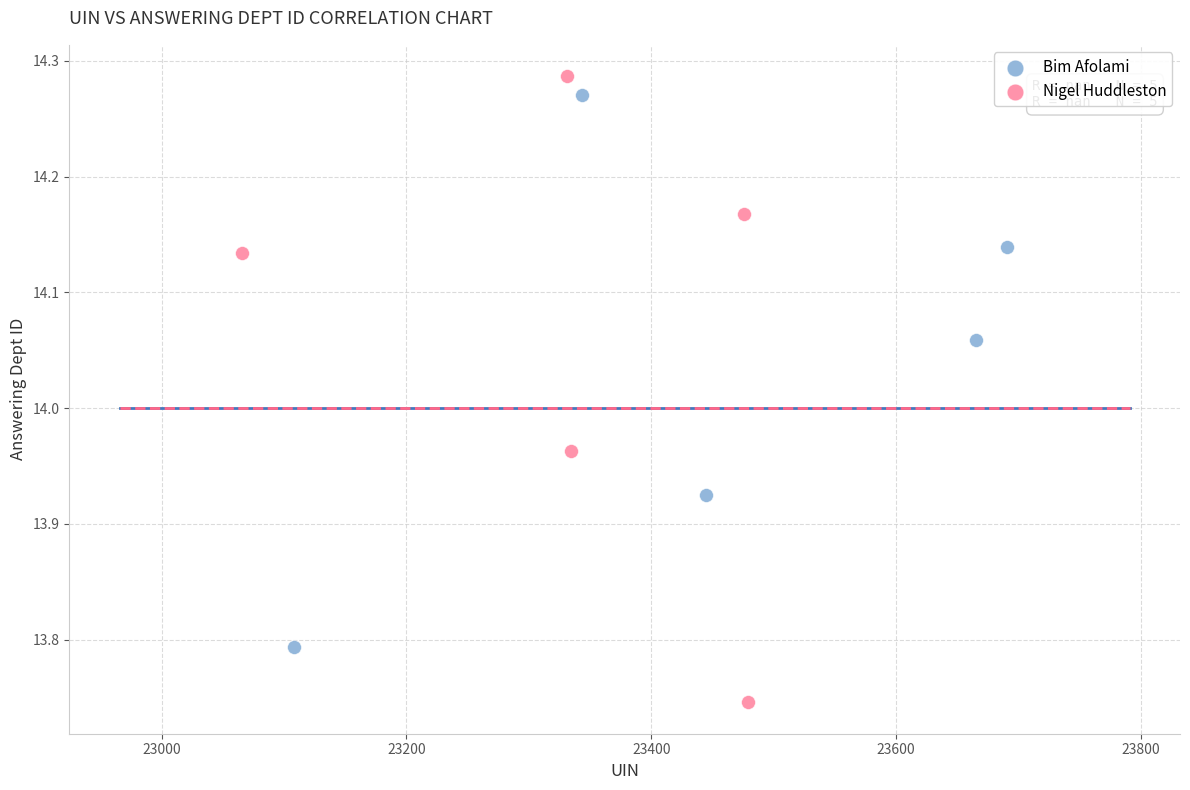

Which series reaches the minimum Y coordinate?

Nigel Huddleston